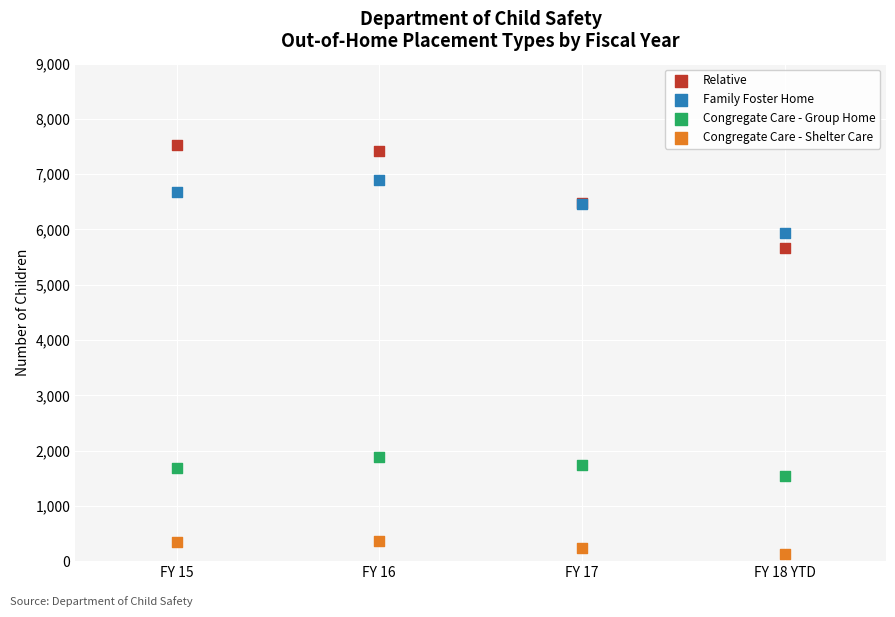

Which series contains the lowest Y value?

Congregate Care - Shelter Care